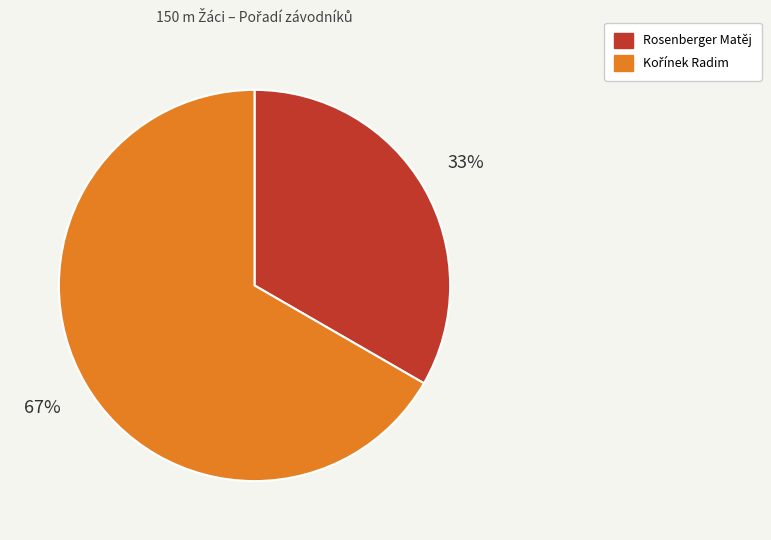

The Rosenberger Matěj slice represents 33% of the pie. True or false?

True